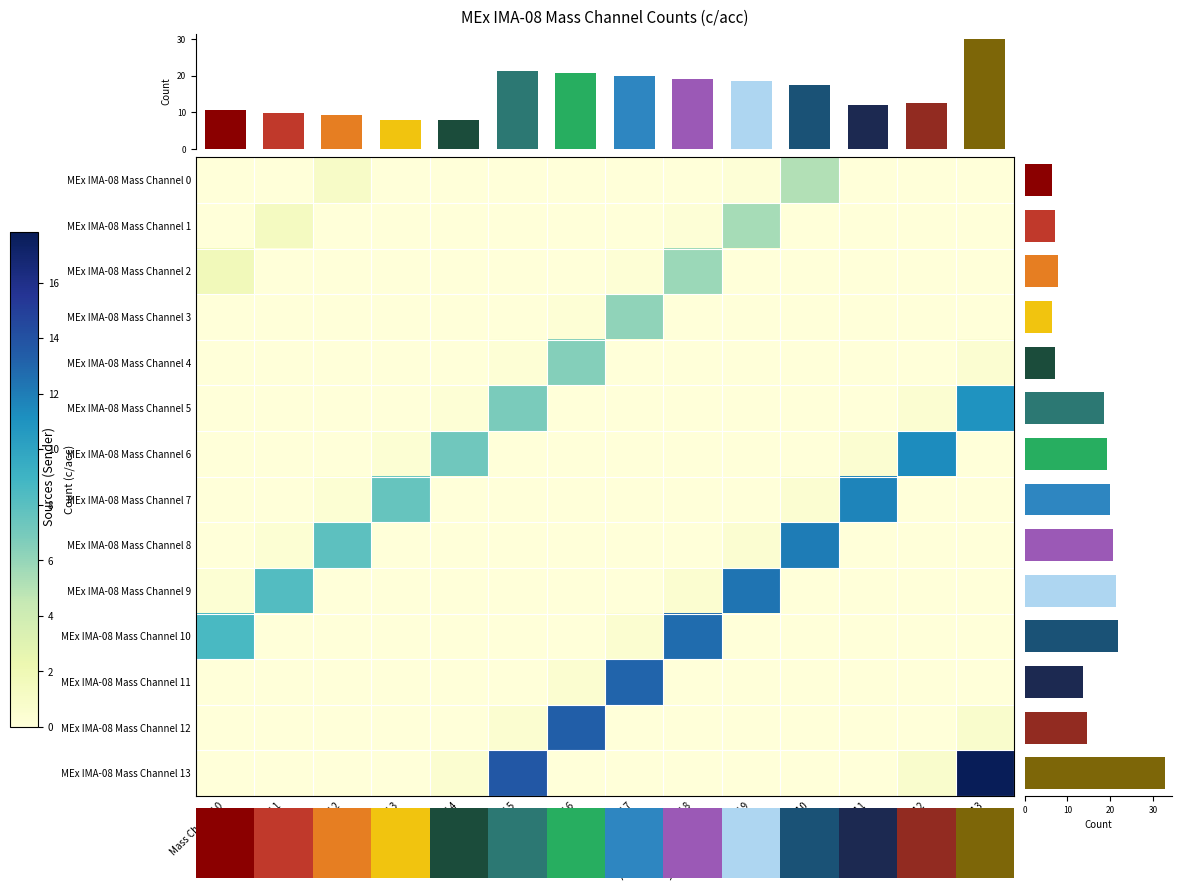

Which series has the largest range (max minus min)?

MEx IMA-08 Mass Channel 13